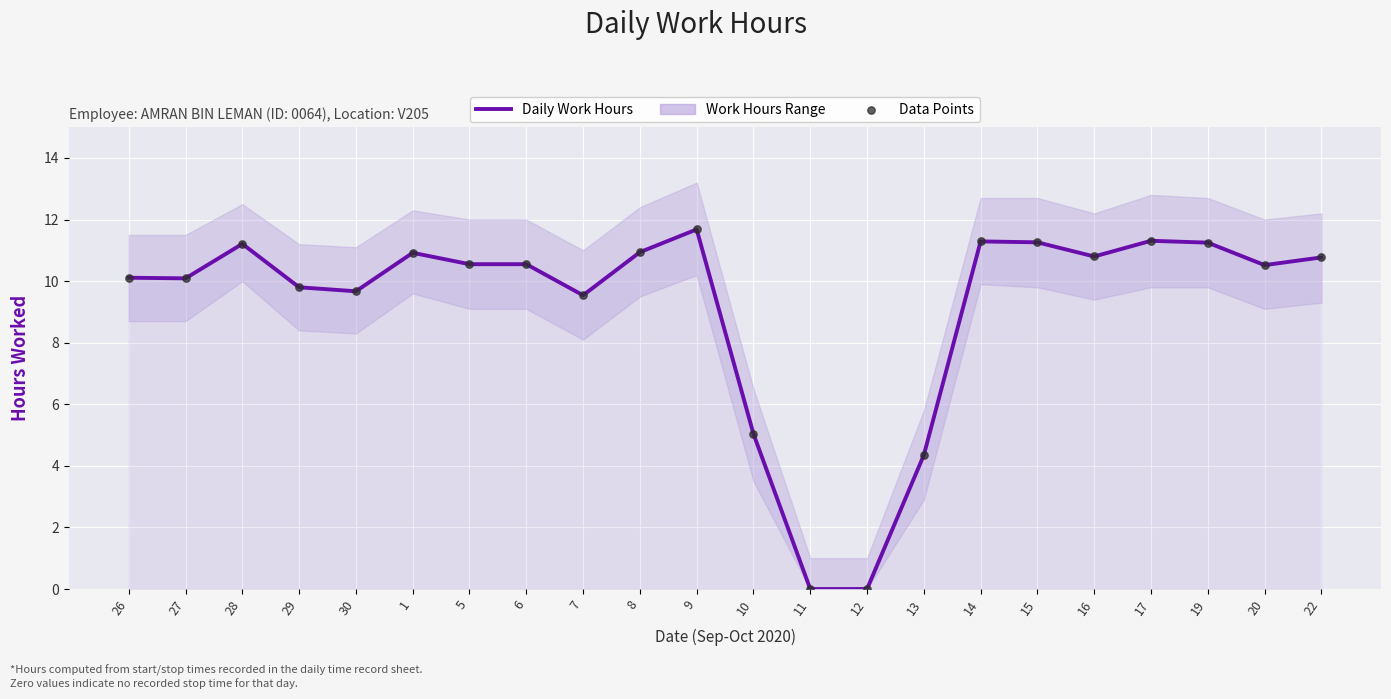

Which series has the largest total across all categories?

Daily Work Hours